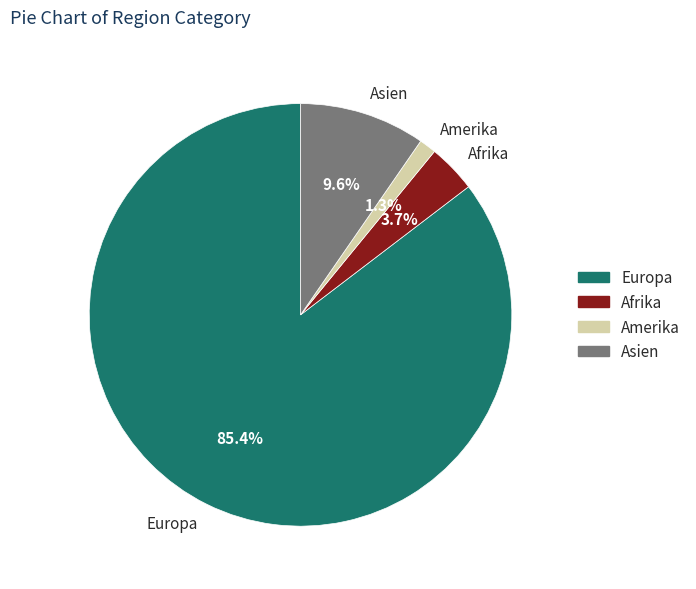

Which slice is the smallest?

Amerika